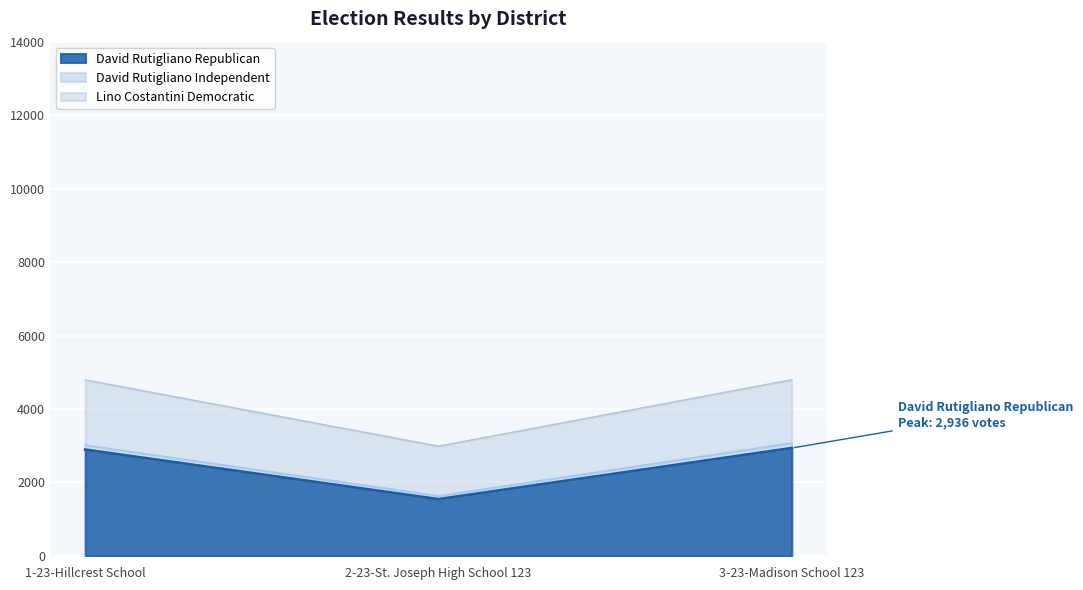

How many values in the Lino Costantini Democratic series exceed 4791?

1